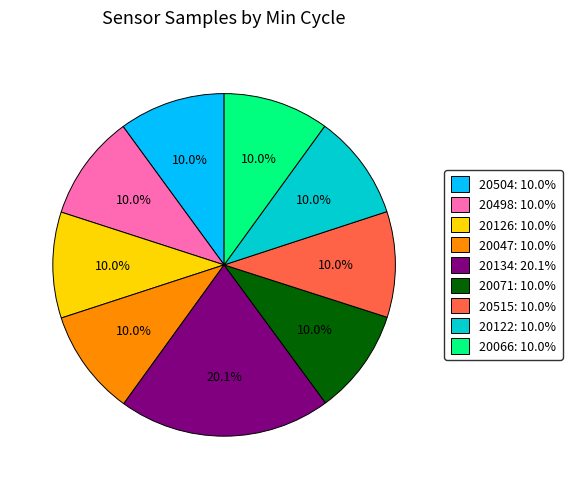

What is the ratio of the value at 20515: 10.0% to the value at 20504: 10.0%?

1.0